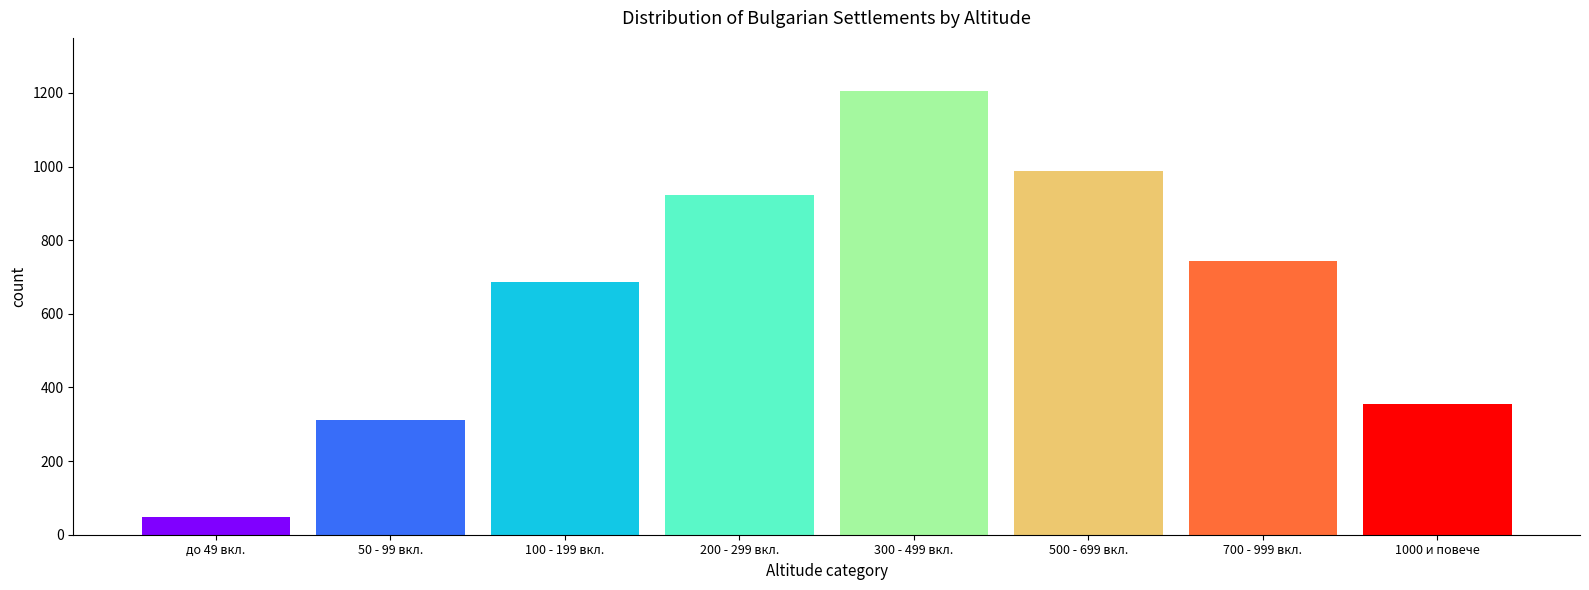

Reading left to right, extract all data points from this chart.

до 49 вкл.=48	50 - 99 вкл.=312	100 - 199 вкл.=687	200 - 299 вкл.=923	300 - 499 вкл.=1205	500 - 699 вкл.=987	700 - 999 вкл.=743	1000 и повече=354